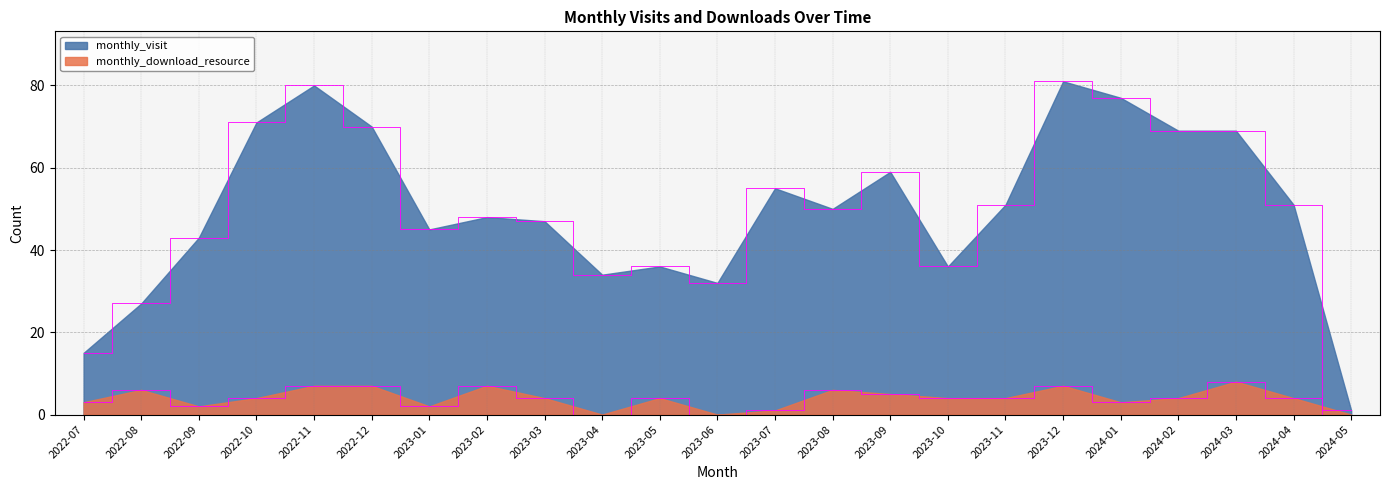

At which category is the sum across all series the highest?

2023-12